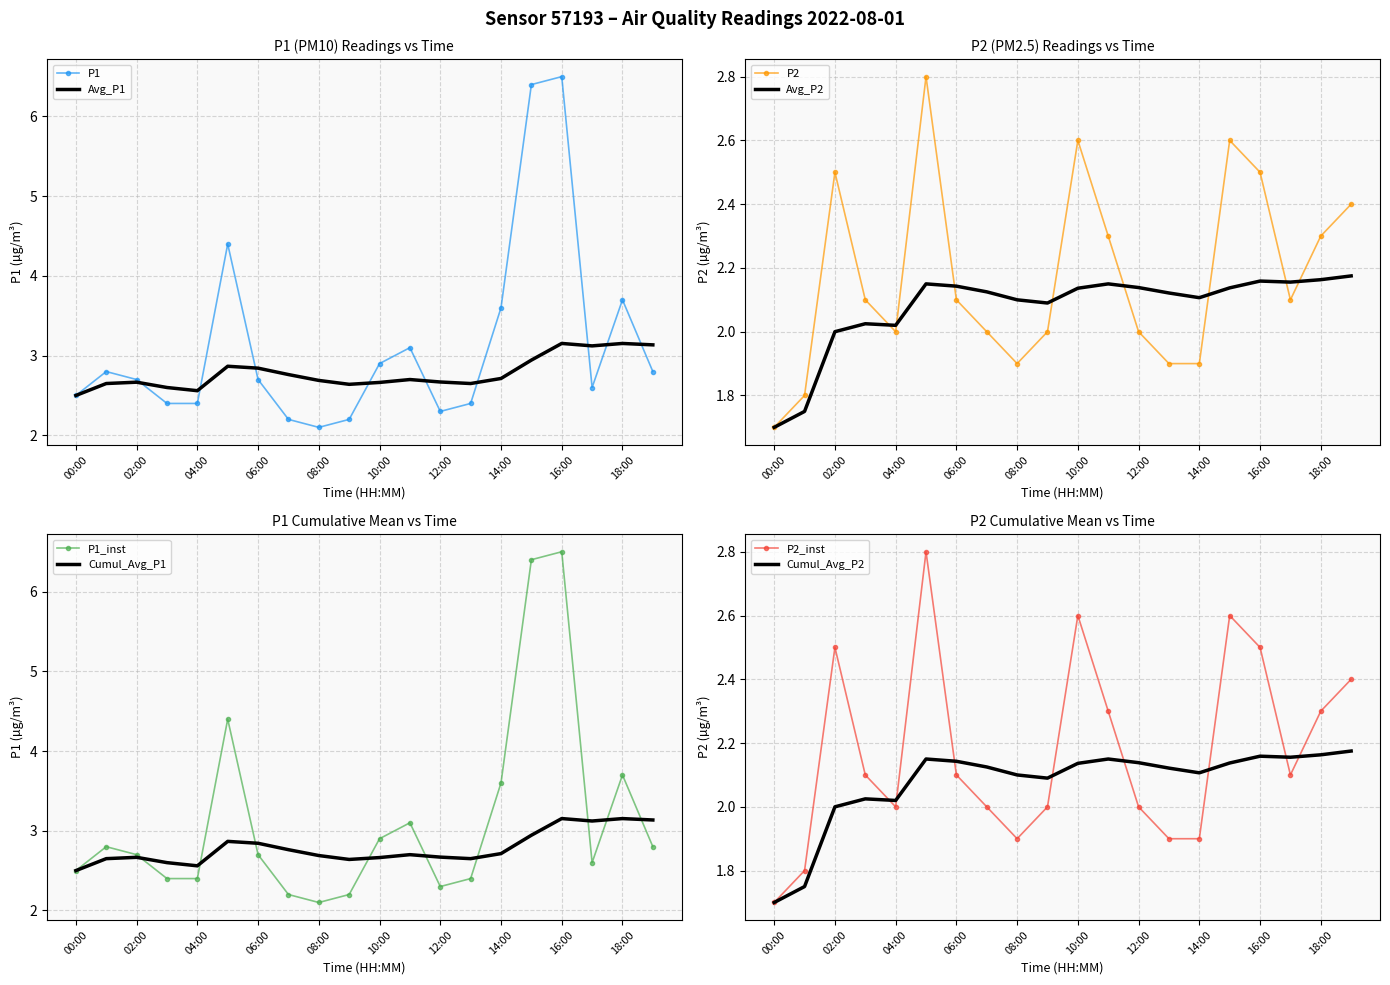

What is the label of the 19th point from the left?

18:00